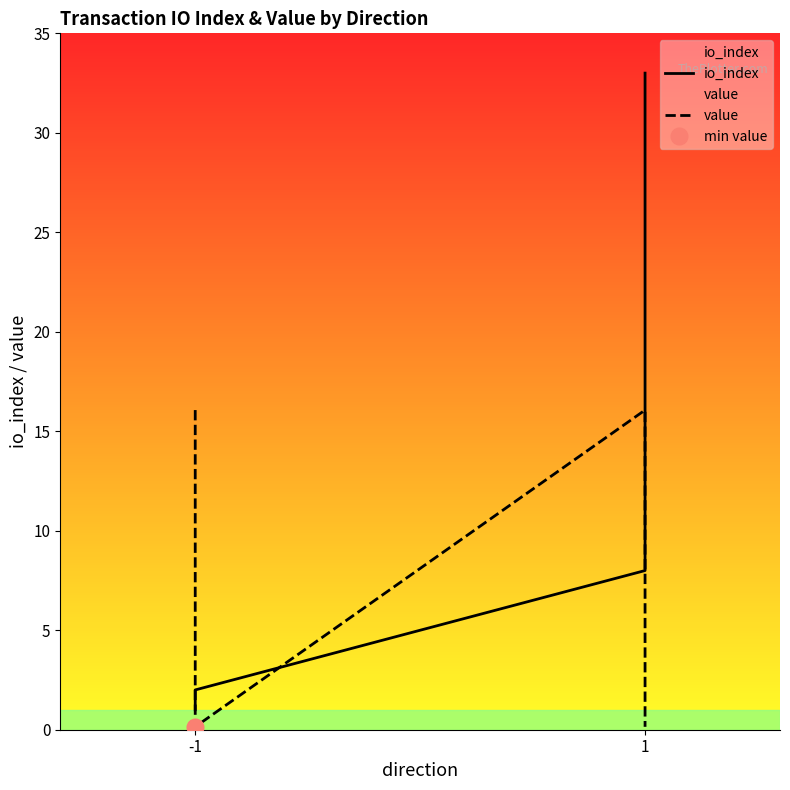

Reading right to left, extract all data points from this chart.

io_index: 33.0	8.0	2.0	1.0
value: 0.1	16.1	0.1	16.1